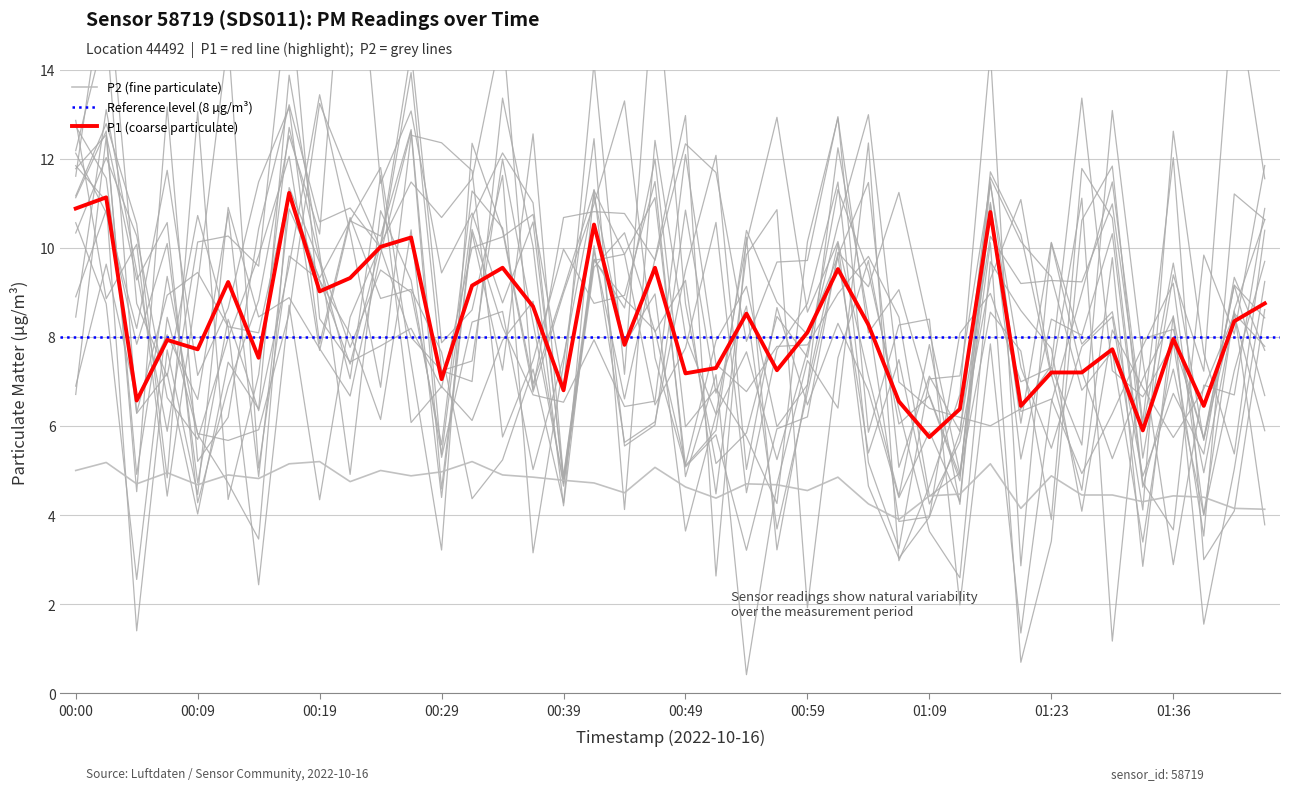

What is the label of the 6th point from the left?

00:12